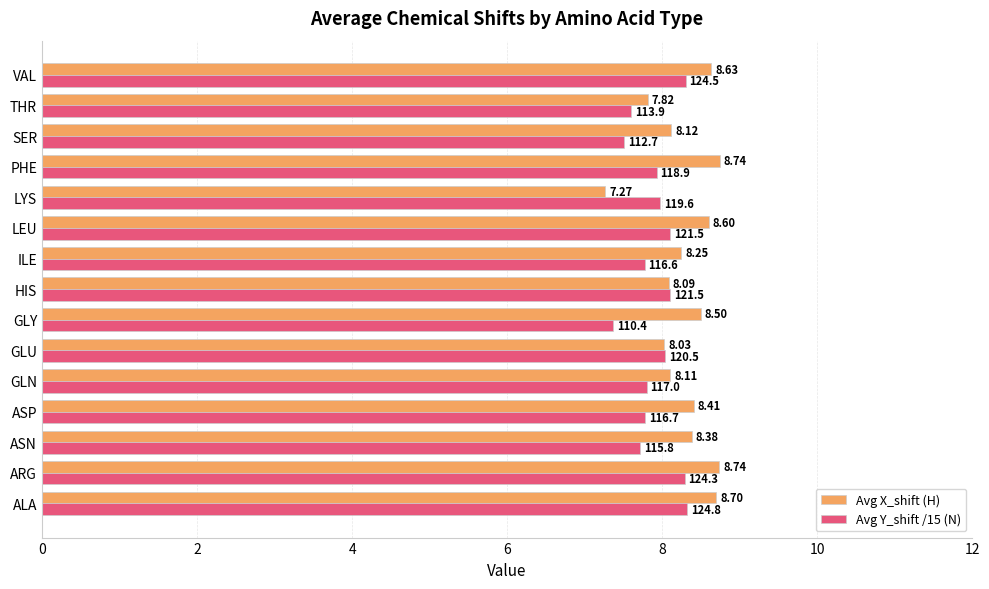

List the series in order of their peak value, lowest first.

Avg Y_shift /15 (N), Avg X_shift (H)